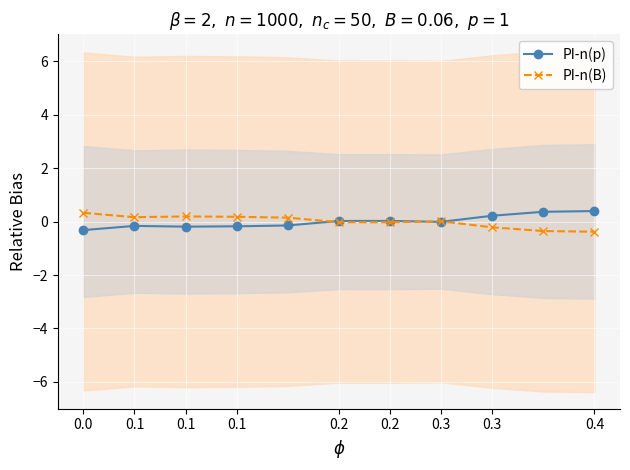

How many values in PI-n(p) are below zero?

6